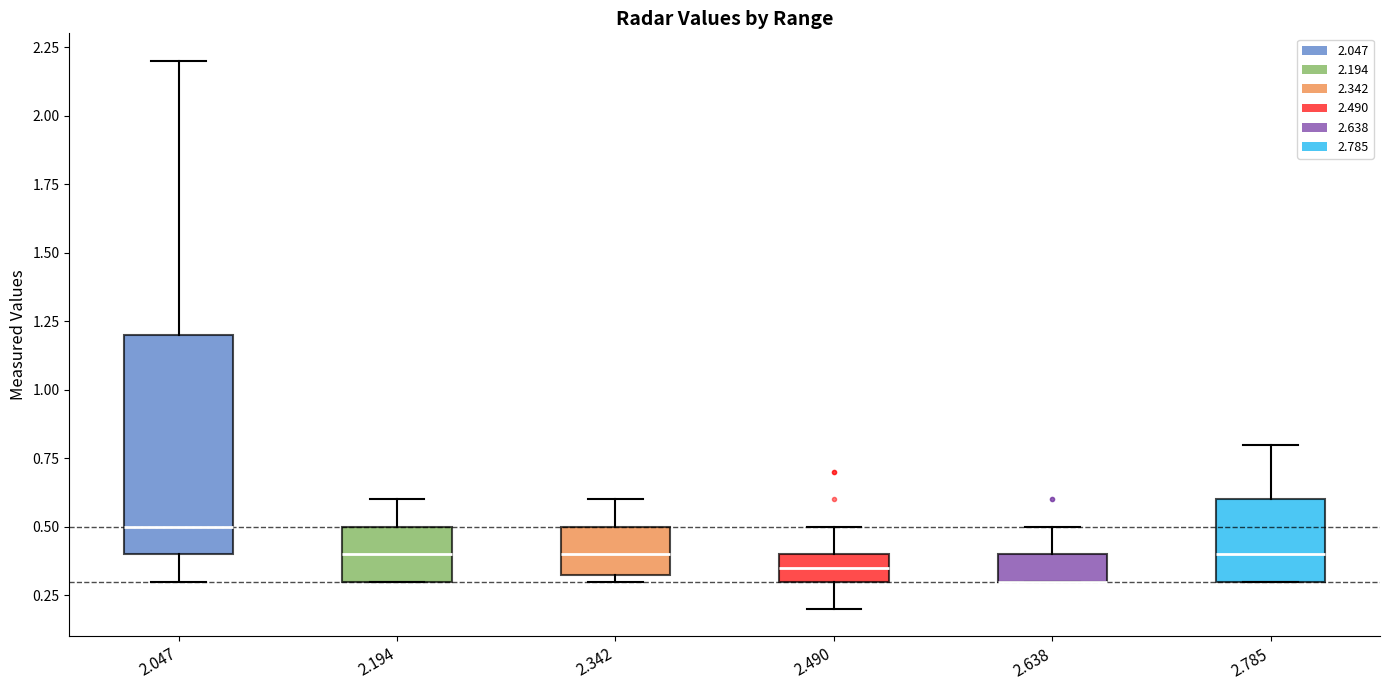

Which box is the tallest, from its lower edge to its upper edge?

2.047